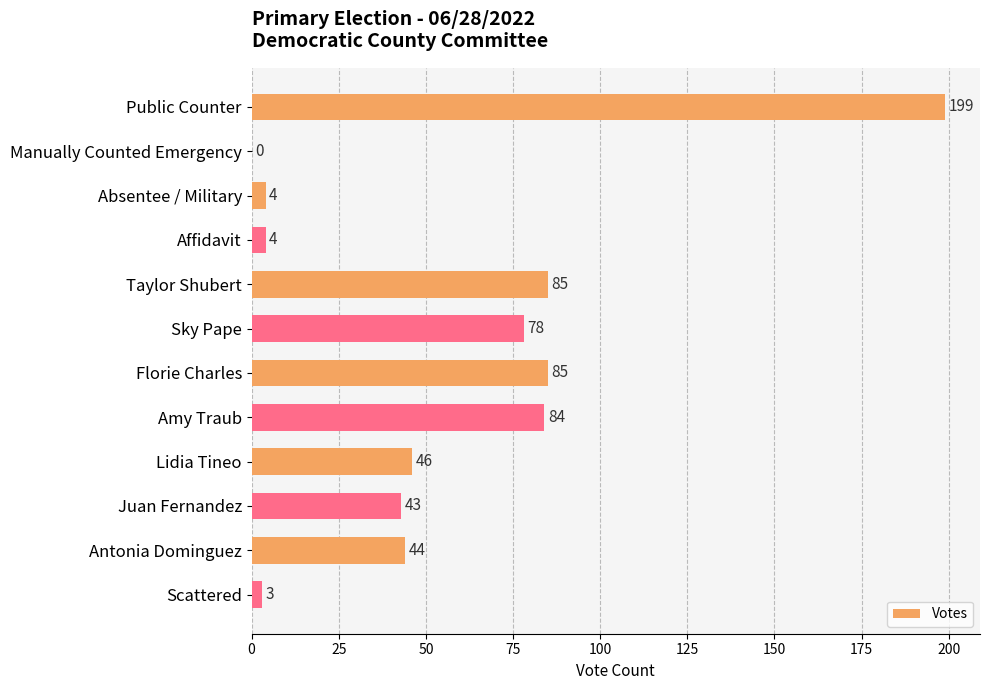

What is the sum of all values?

675